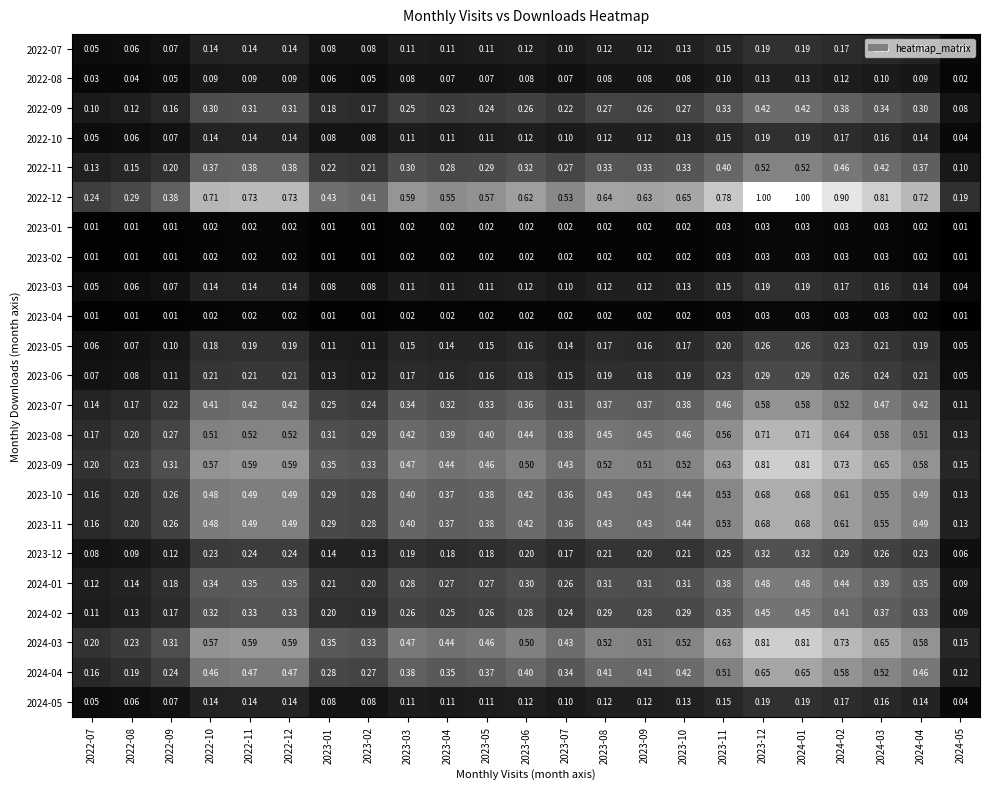

Which series changed the most between 2023-04 and 2024-02?

2022-12